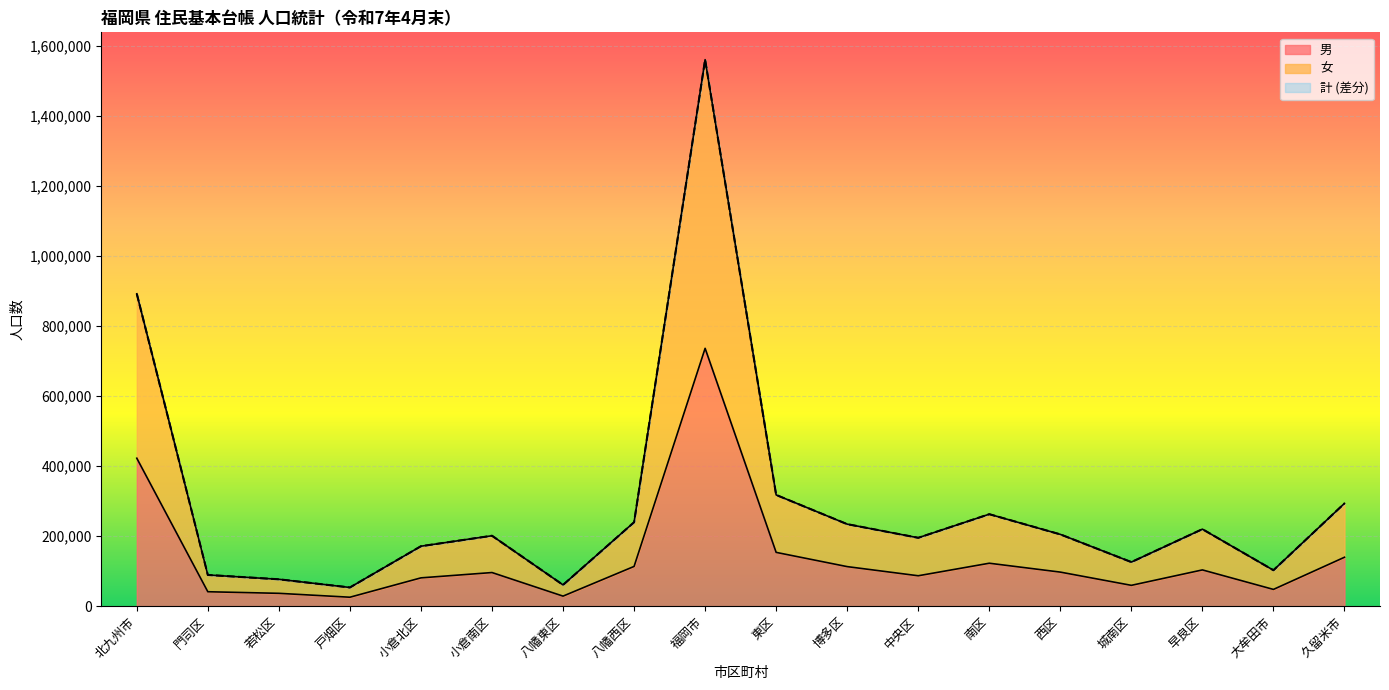

Between 博多区 and 南区, which series saw the biggest shift?

女